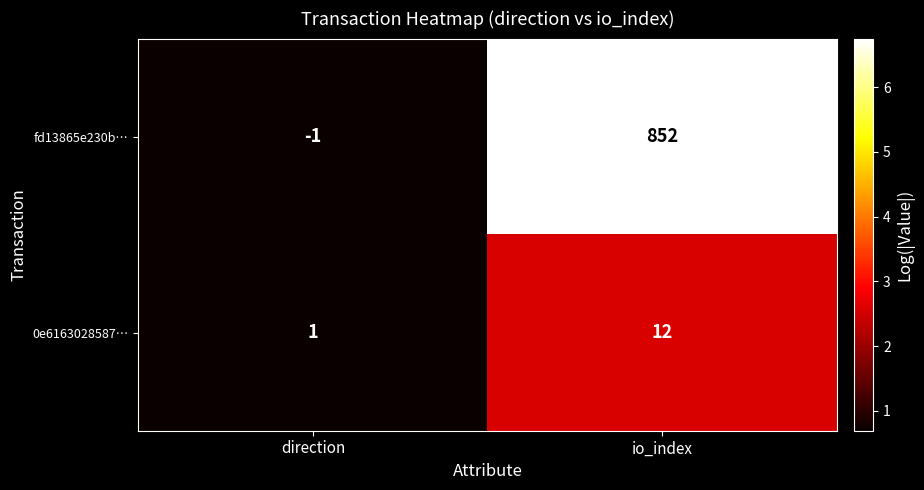

Which category has the highest value across all series?

io_index